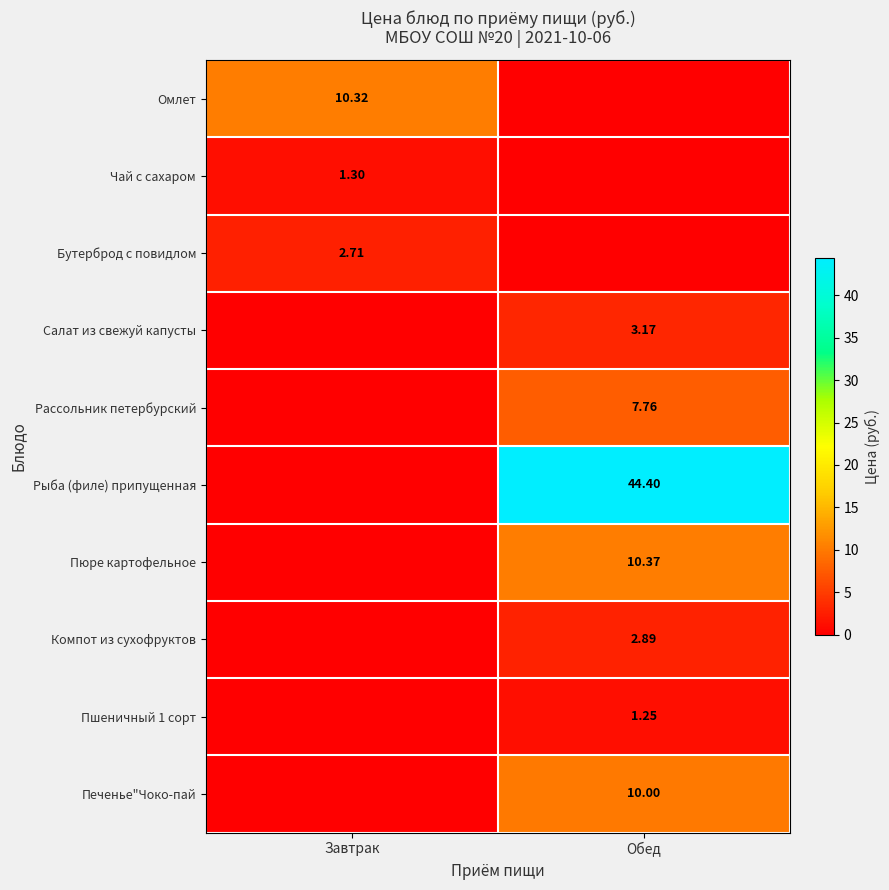

Is it true that Омлет equals 10.3 at Завтрак?

True